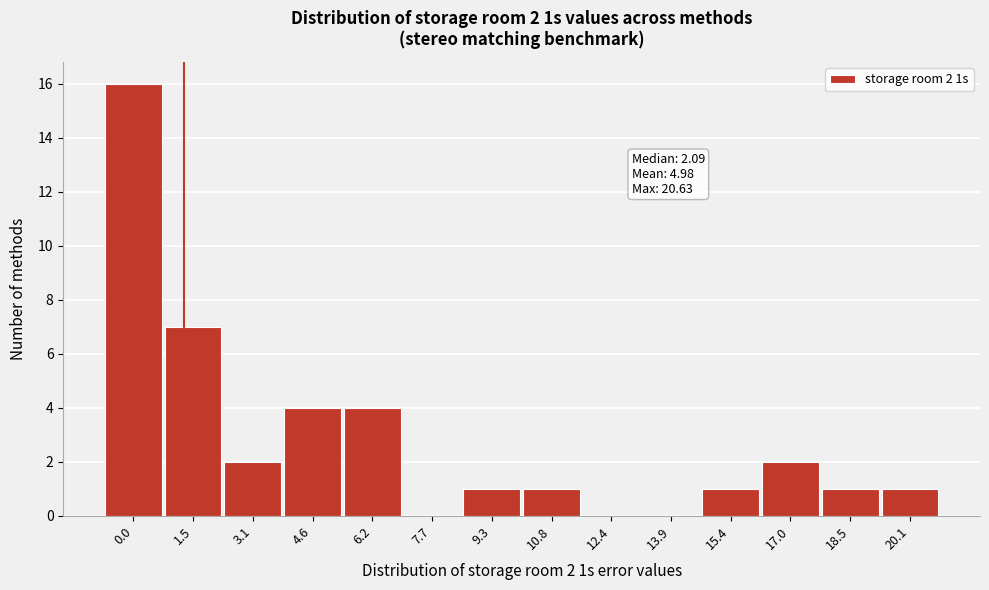

Reading left to right, transcribe all the data shown in this chart.

0.0=16	1.5=7	3.1=2	4.6=4	6.2=4	7.7=0	9.3=1	10.8=1	12.4=0	13.9=0	15.4=1	17.0=2	18.5=1	20.1=1